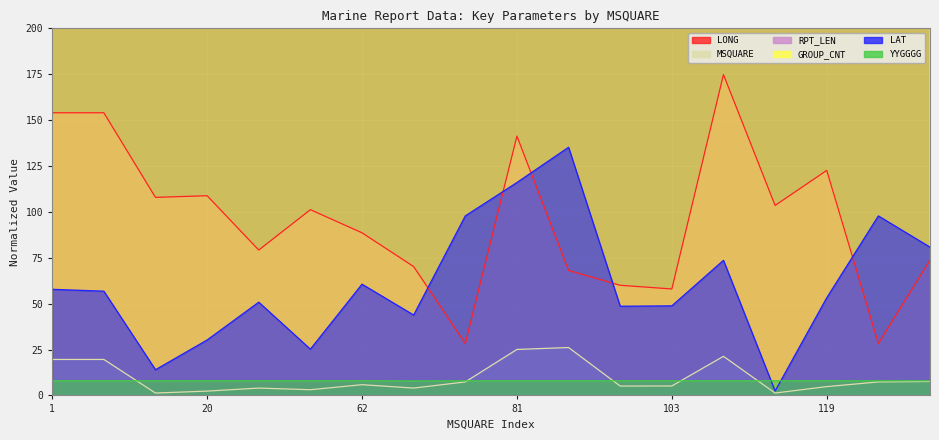

What is the minimum value shown in the chart?

1.3